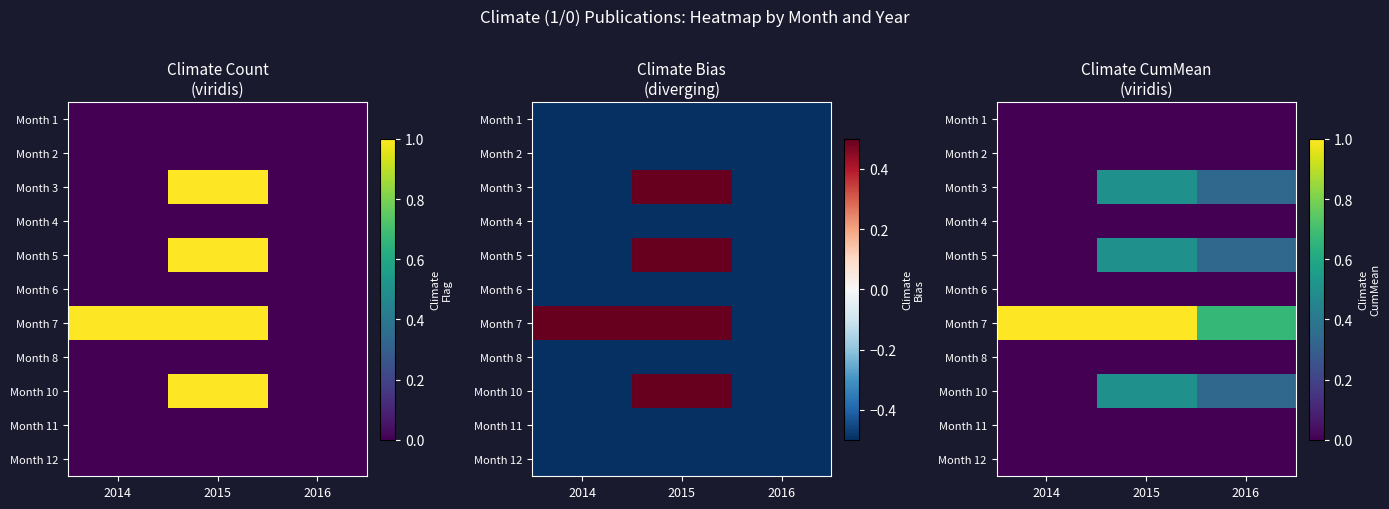

Count the number of categories in the chart.

3